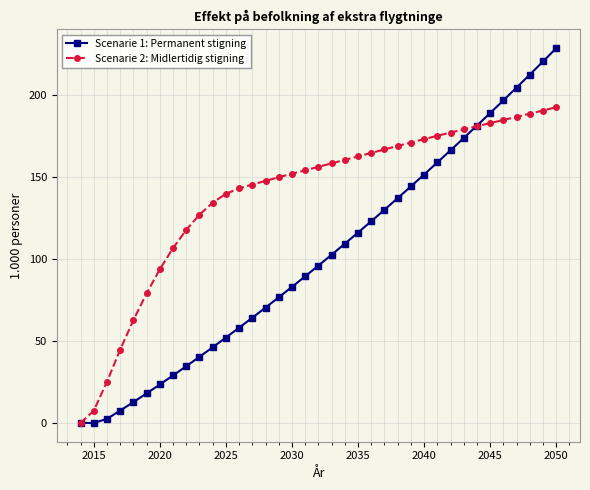

Which series has the largest range (max minus min)?

Scenarie 1: Permanent stigning